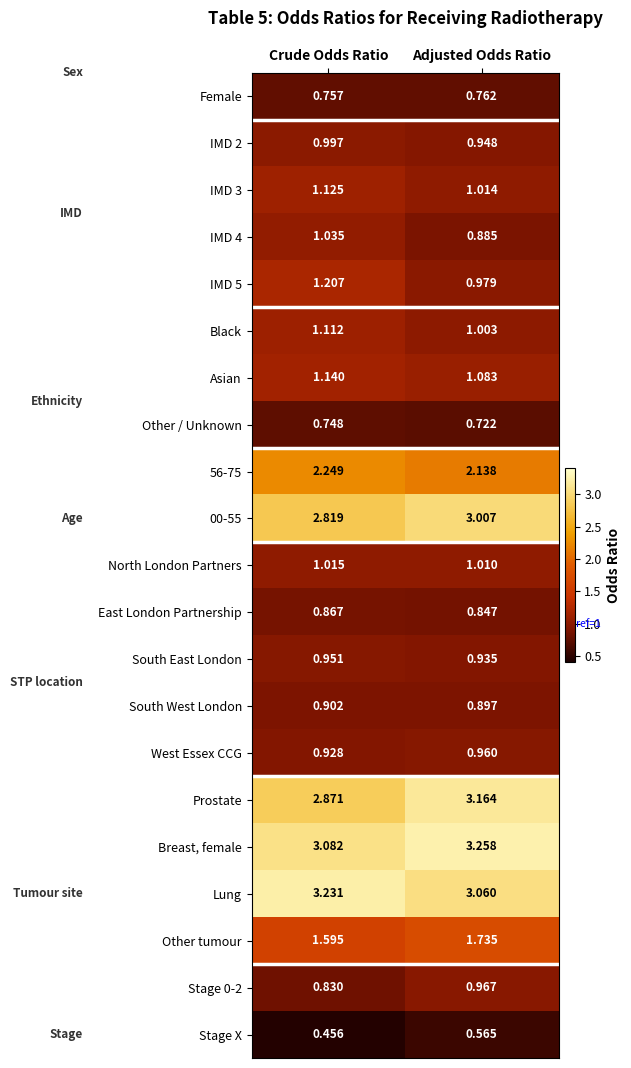

Rank the categories by Other / Unknown value from lowest to highest.

Adjusted Odds Ratio, Crude Odds Ratio